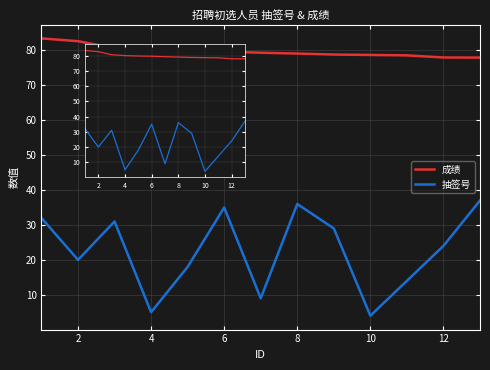

What is the difference between the maximum and minimum values in the 成绩 series?

5.5